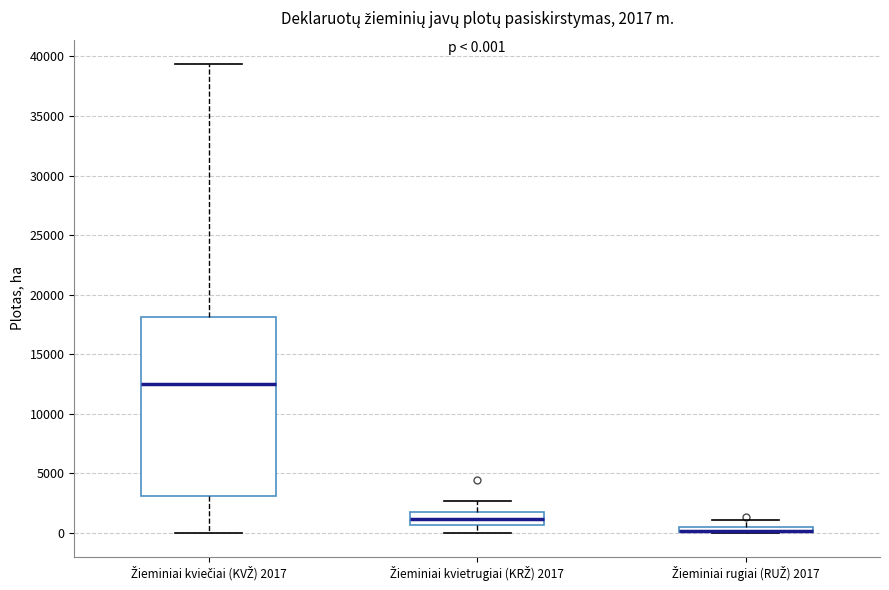

Which box is the tallest, from its lower edge to its upper edge?

Žieminiai kviečiai (KVŽ) 2017